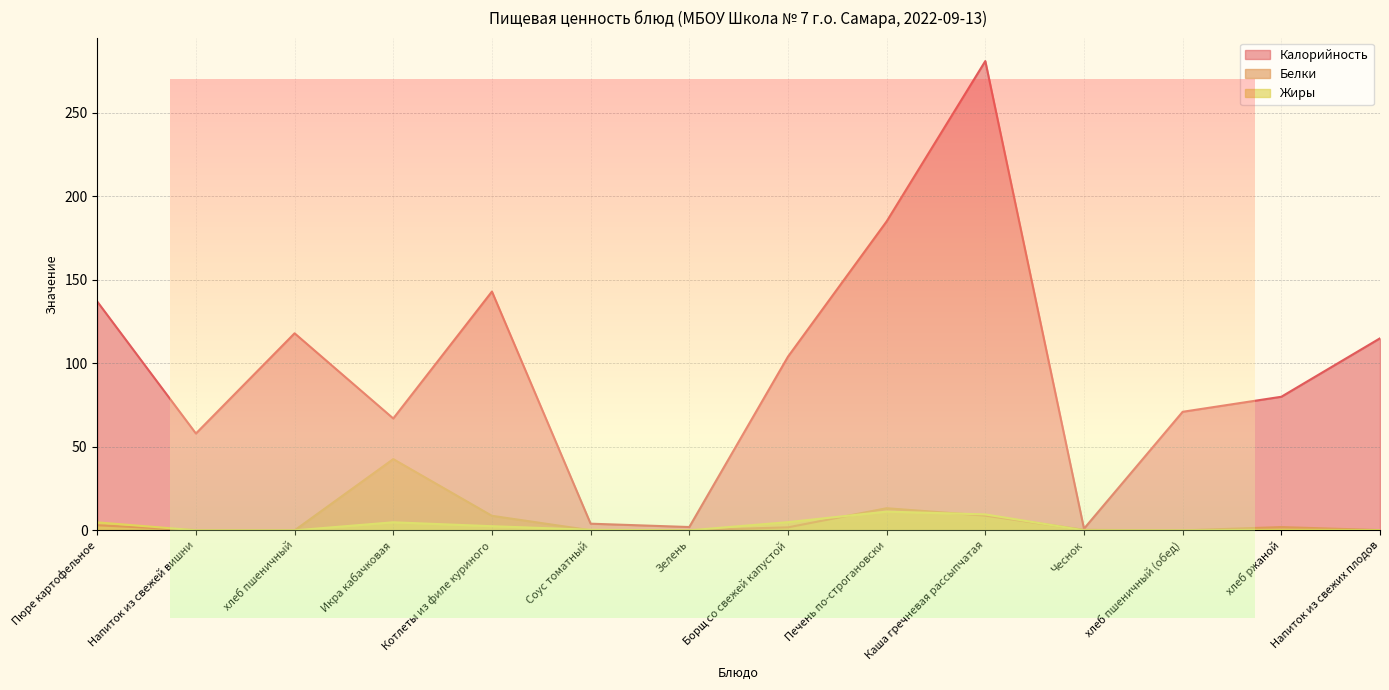

What value does the Белки series have at Котлеты из филе куриного?

8.7